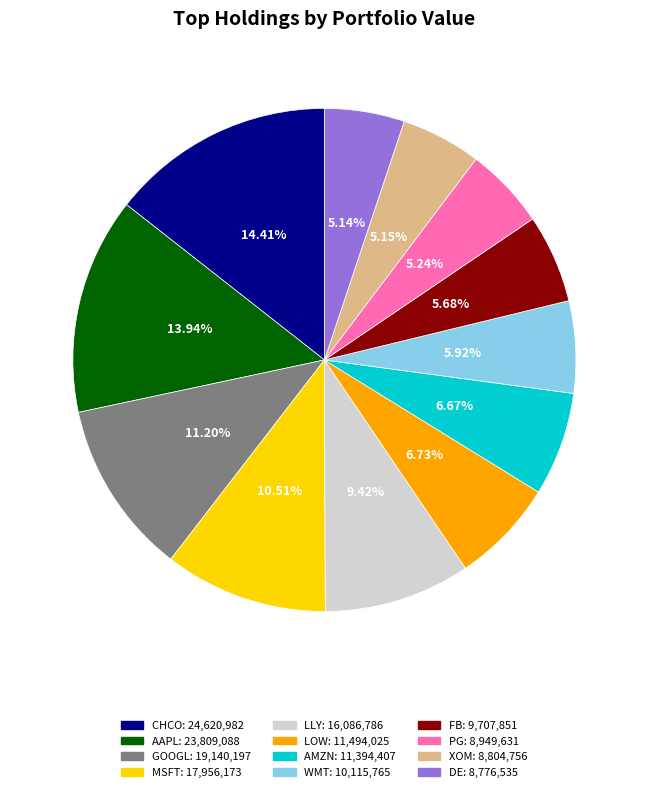

Is GOOGL the majority of the pie?

No